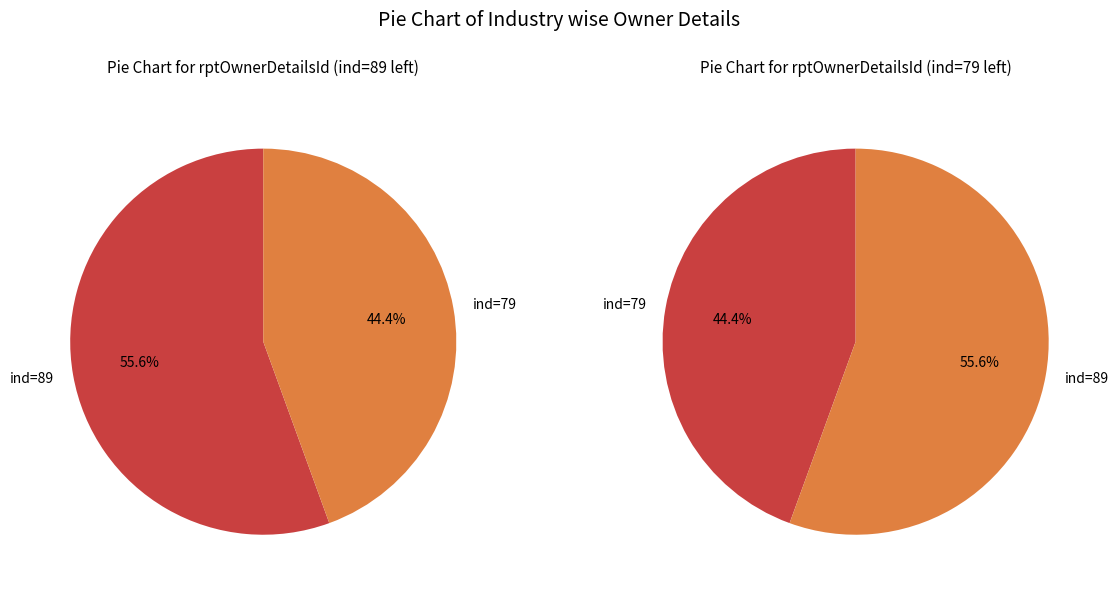

What percentage is the ind=89 slice, to the nearest percent?

56%